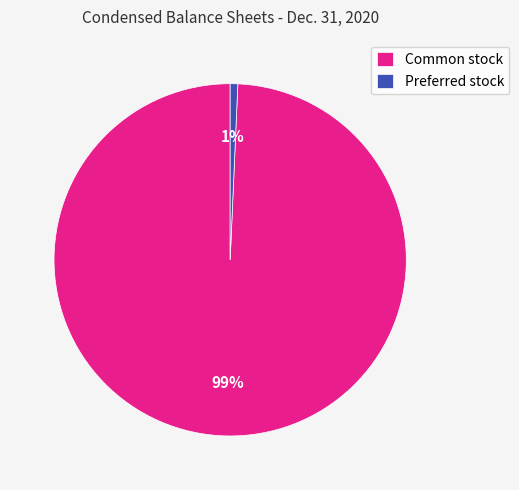

Between Preferred stock and Common stock, which is larger?

Common stock